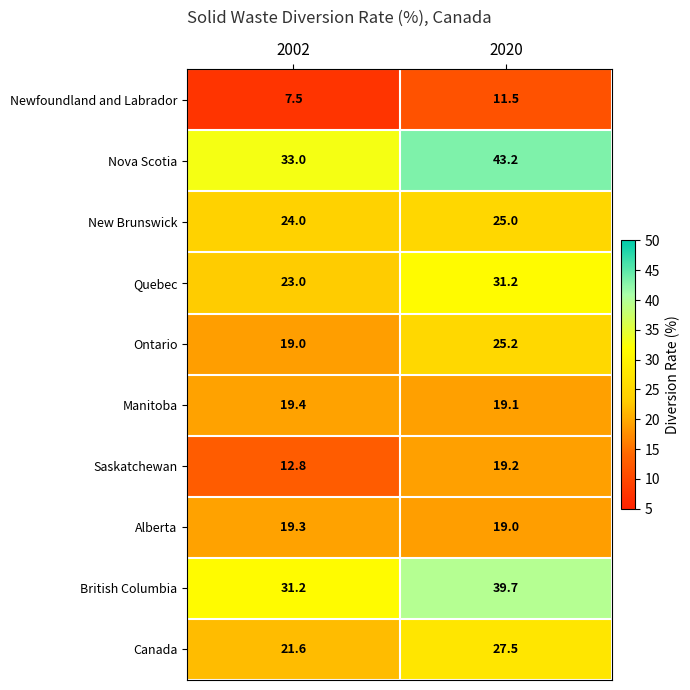

How many distinct data groups are displayed?

10